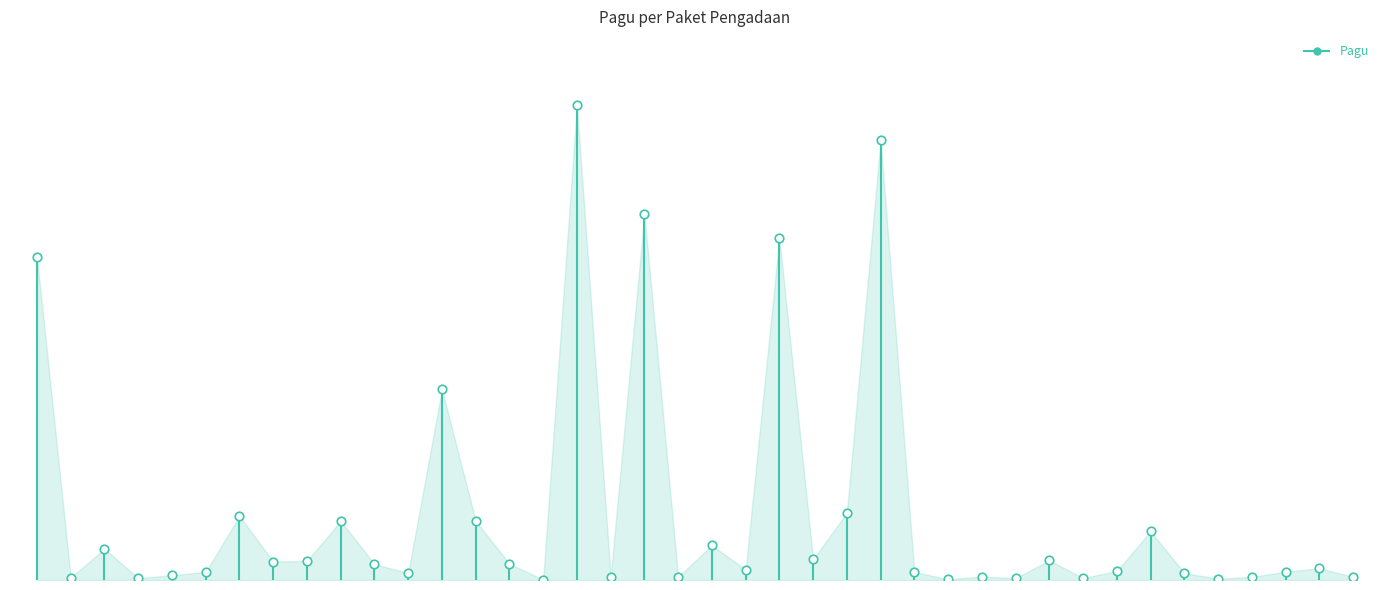

What is the change in value from Dinas Sosial to Badan Pengembangan Sumber Daya Manusia?

+38837383